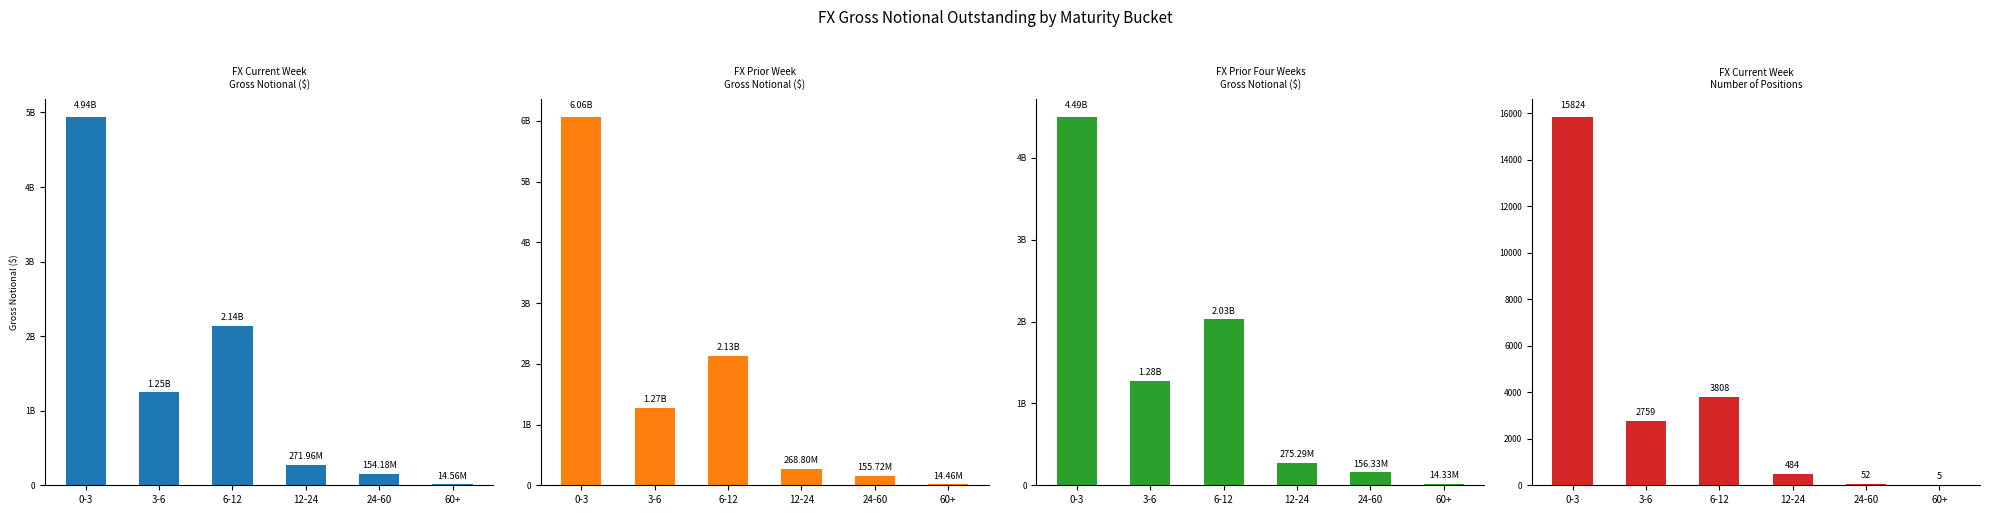

Where is FX Prior Four Weeks
Gross Notional ($) nearest to the value 2254259499?

6-12